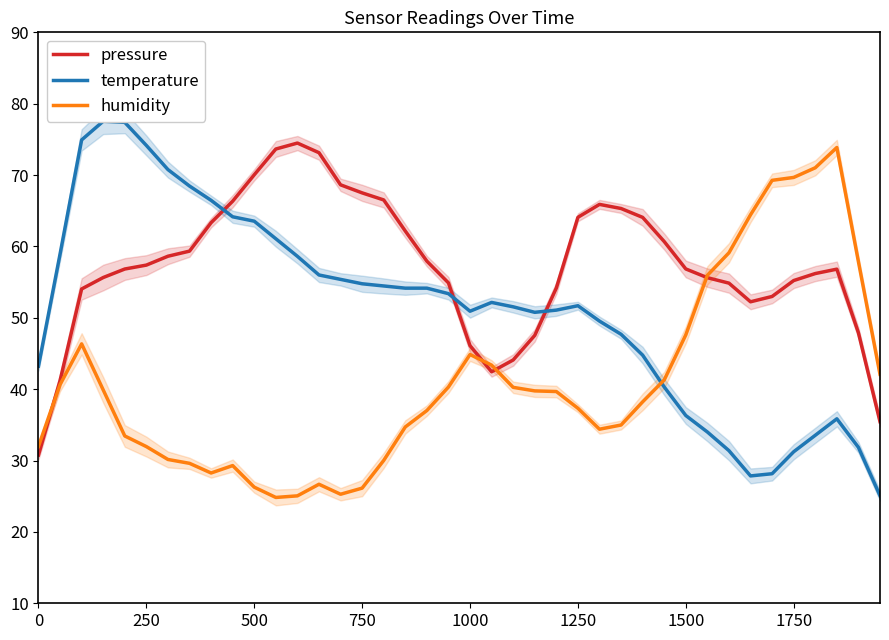

Is the value of humidity at 1750 greater than the value of pressure at 0?

Yes